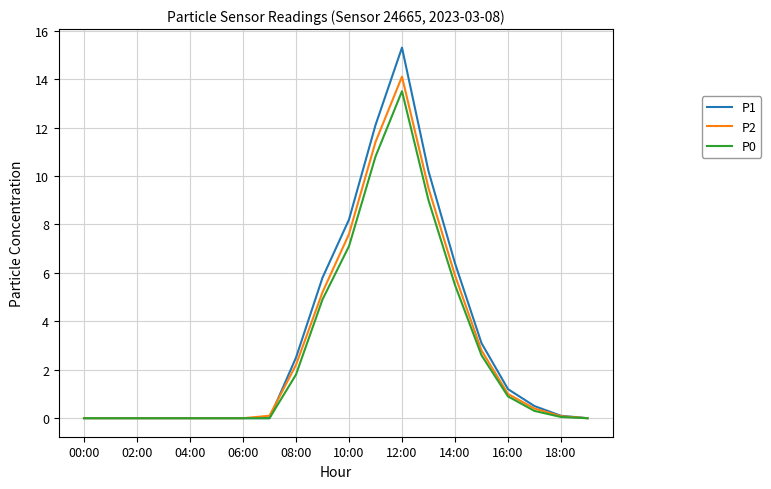

Which series has the widest spread of values?

P1